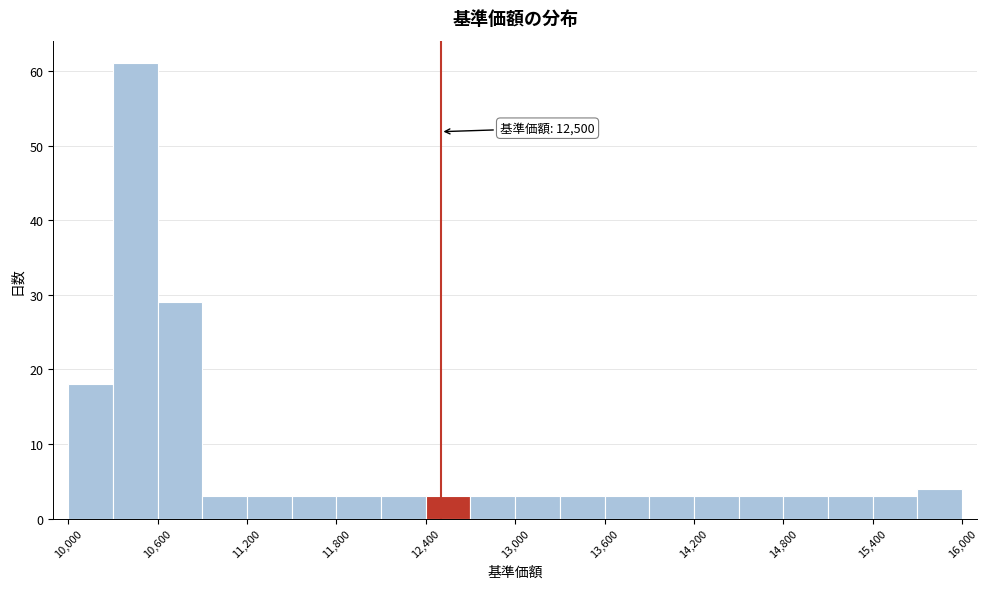

Around what value on the x-axis is the tallest bar? Give the approximate position of its centre, as read against the axis.

10500